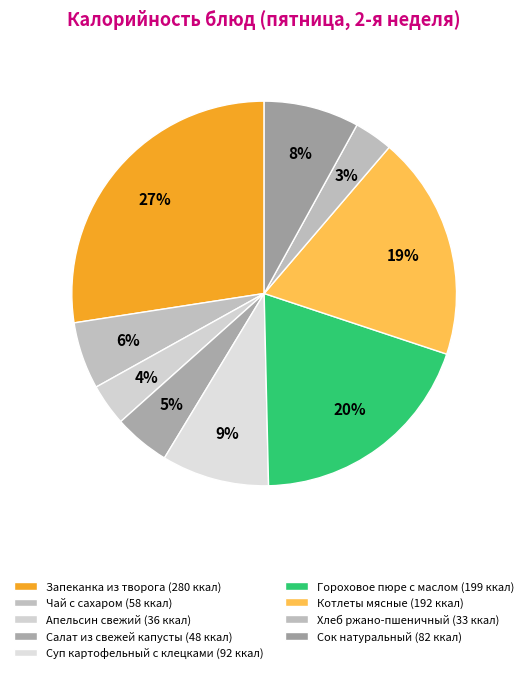

Which category has the biggest portion of the pie?

Запеканка из творога